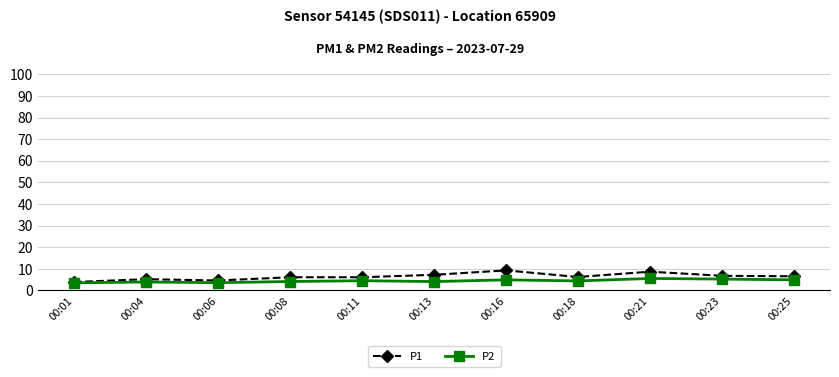

True or false: P2 has more than 0 interior local peaks.

True